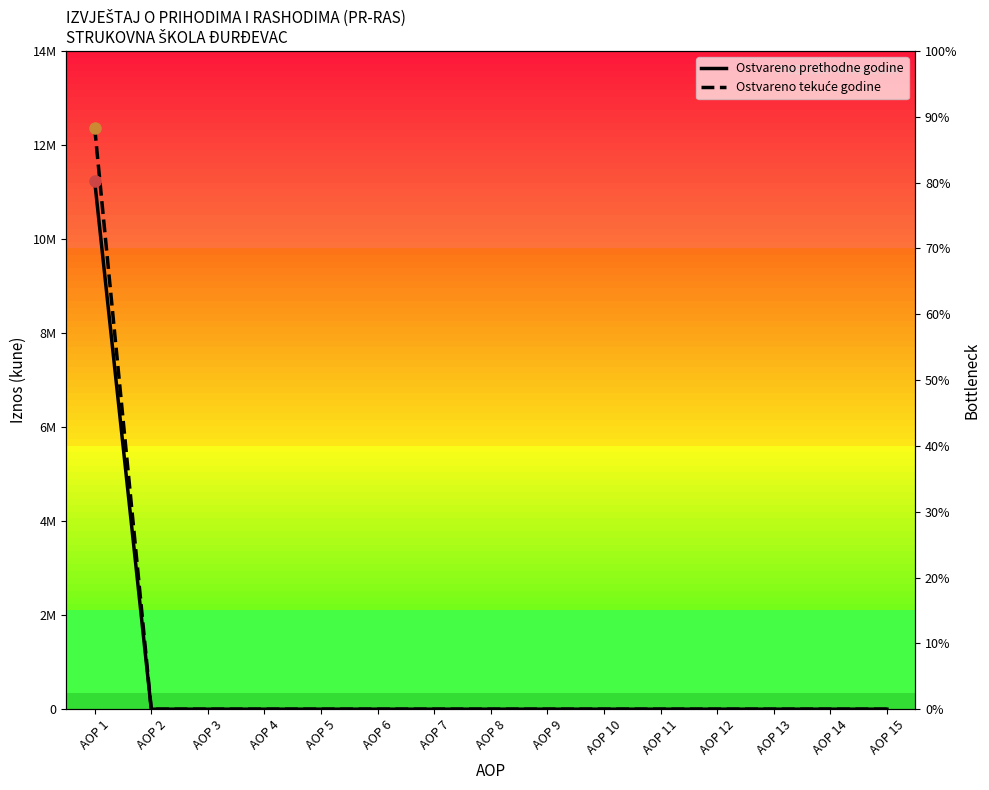

Between AOP 3 and AOP 15, which series saw the biggest shift?

Ostvareno prethodne godine